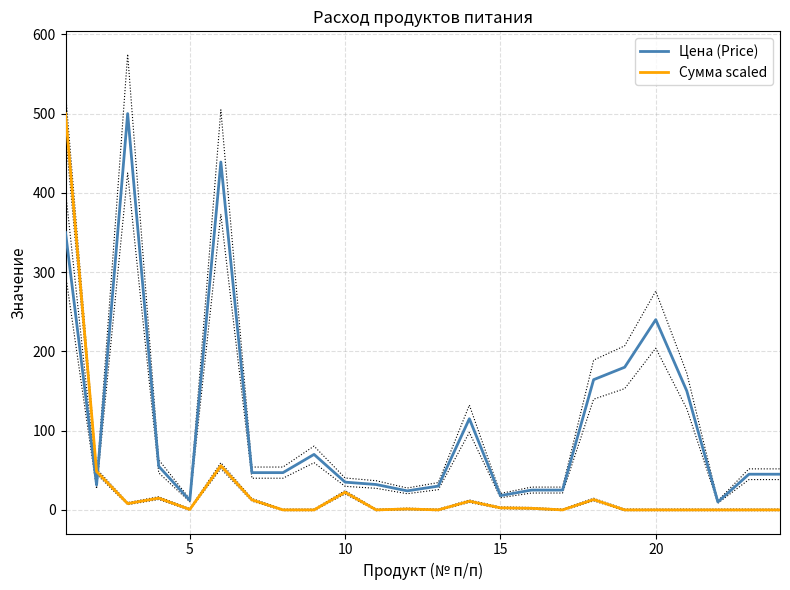

After their last crossing, which series has the higher values: Цена (Price) or Сумма scaled?

Цена (Price)